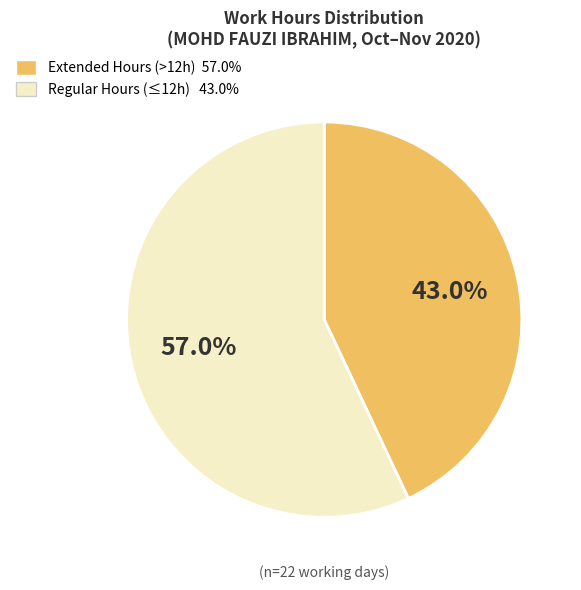

Is there a majority slice in this chart?

Yes